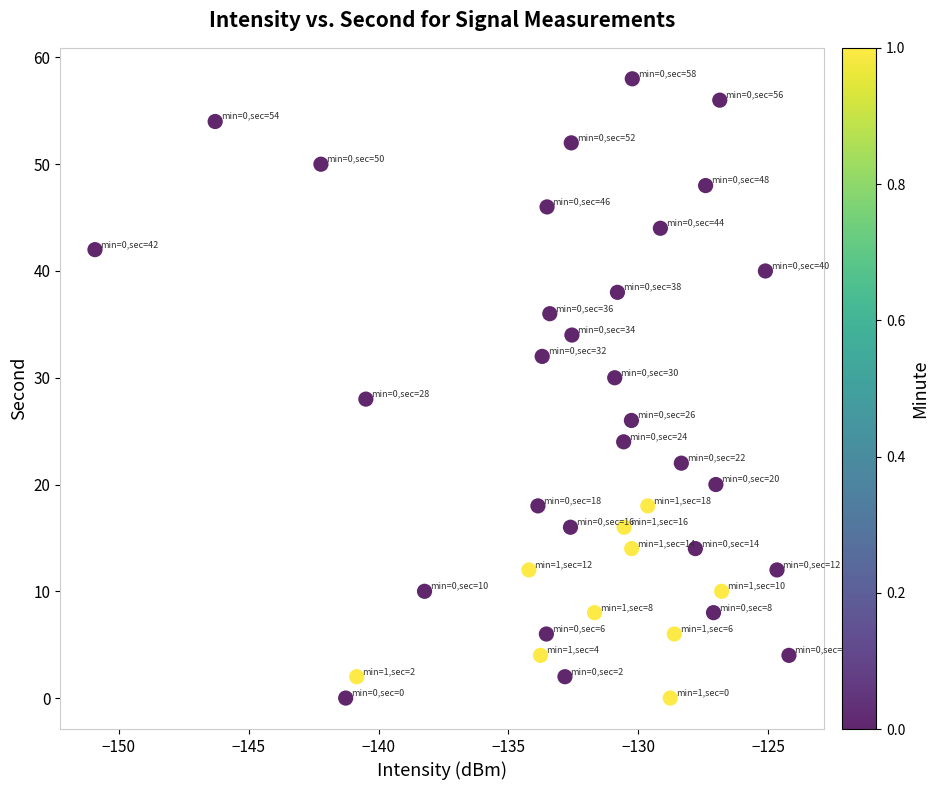

What is the range of Y values (max minus min)?

58